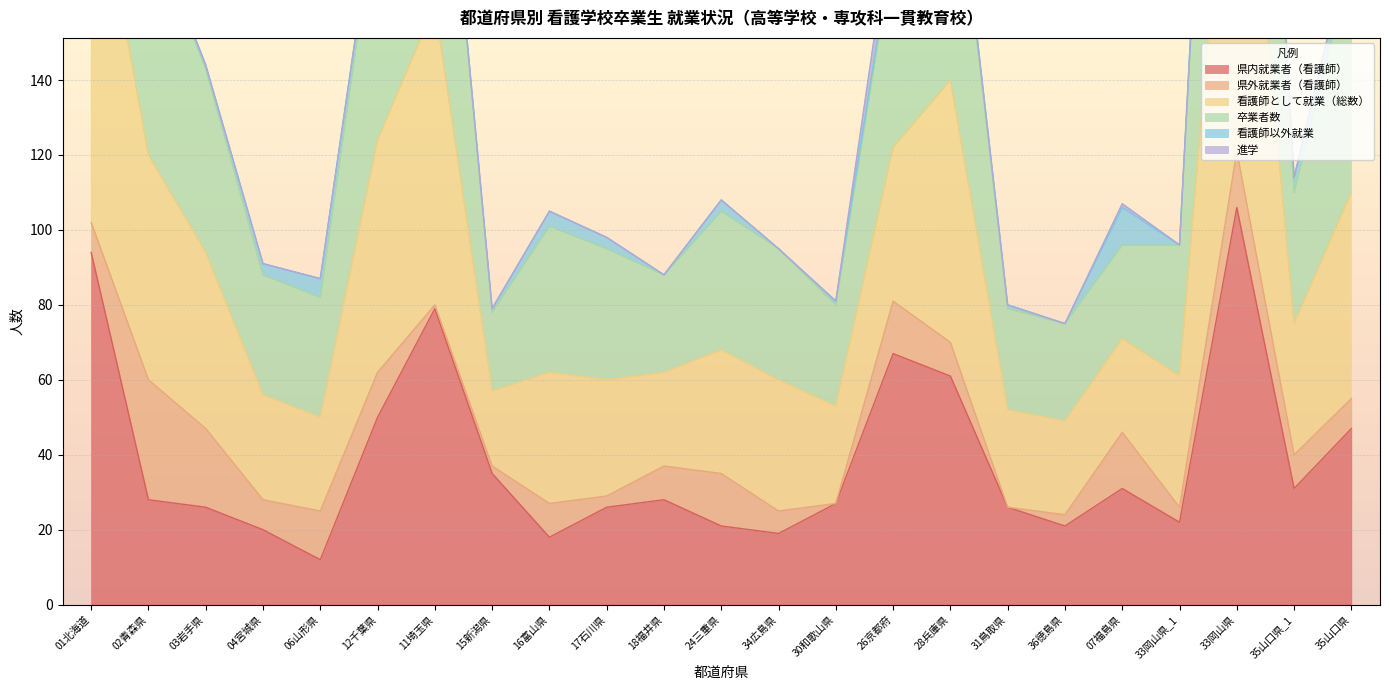

What is the sum of all 県内就業者（看護師） values?

895